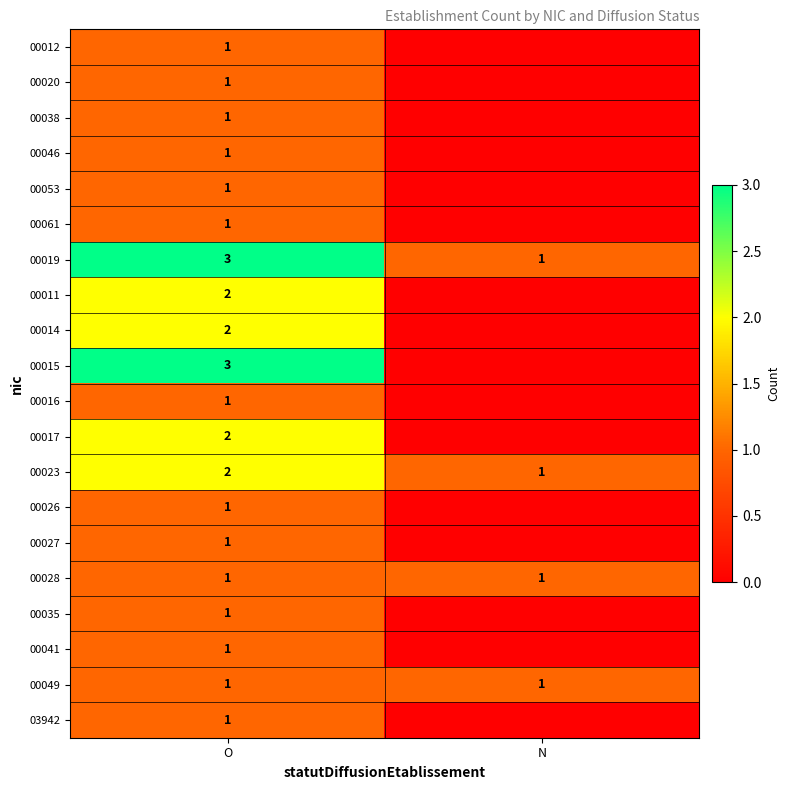

What is the total value across all series at N?

4